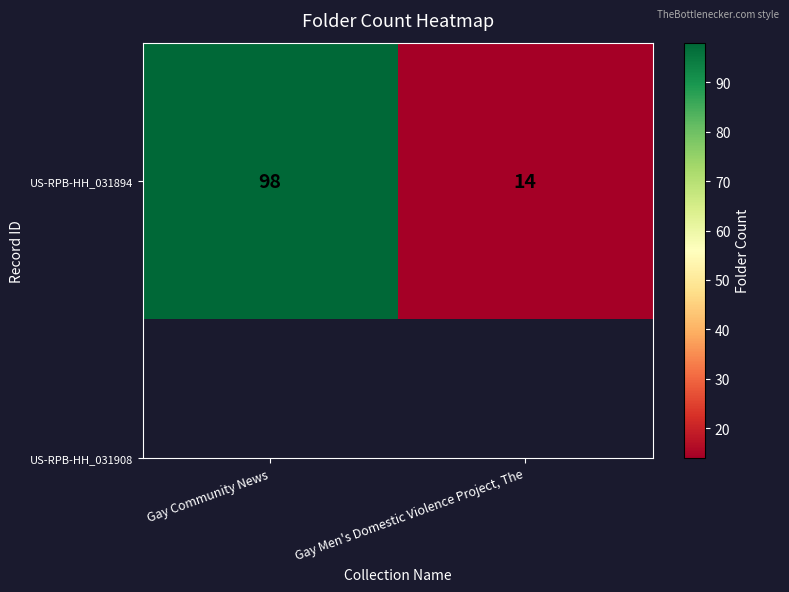

List the labels in order of value, smallest first.

Gay Men's Domestic Violence Project, The, Gay Community News